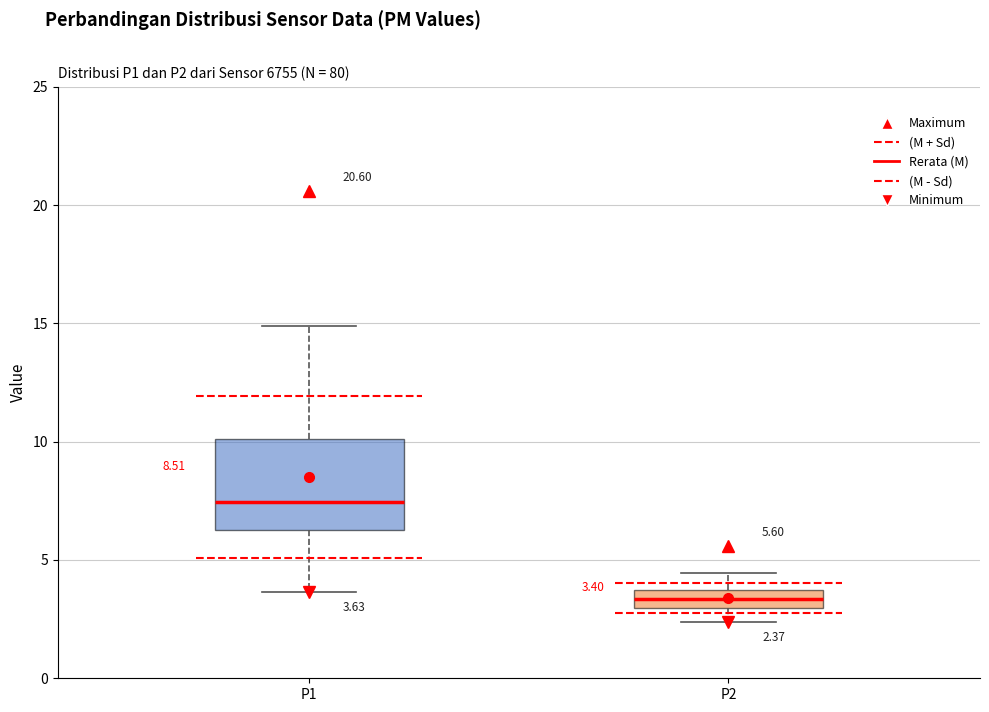

Which box's median line is the highest?

P1